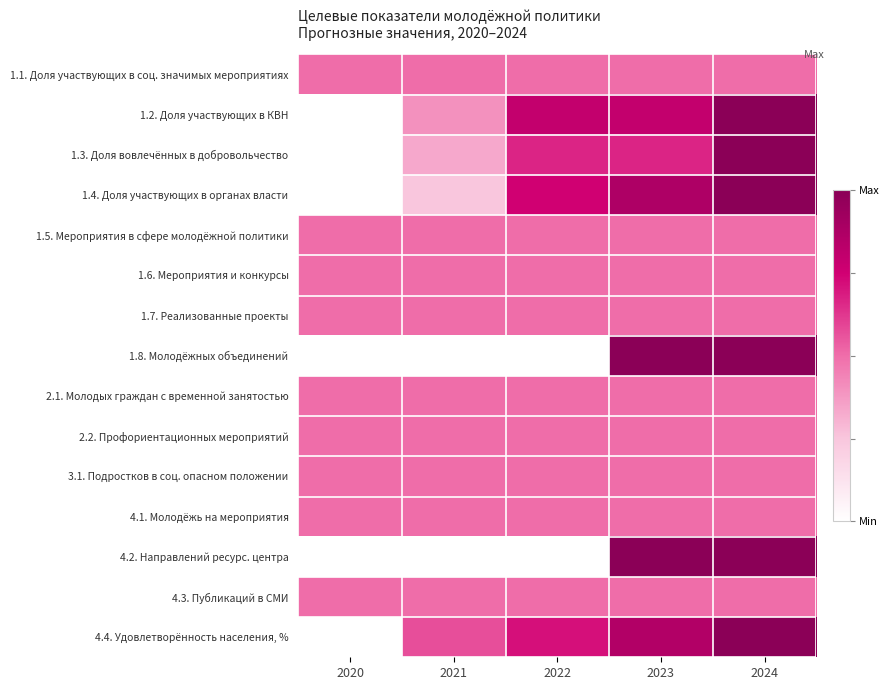

Reading left to right, extract all data points from this chart.

1.1. Доля участвующих в соц. значимых мероприятиях: 2020=0.5	2021=0.5	2022=0.5	2023=0.5	2024=0.5
1.2. Доля участвующих в КВН: 2020=0.0	2021=0.4	2022=0.8	2023=0.8	2024=1.0
1.3. Доля вовлечённых в добровольчество: 2020=0.0	2021=0.3	2022=0.7	2023=0.7	2024=1.0
1.4. Доля участвующих в органах власти: 2020=0.0	2021=0.2	2022=0.8	2023=0.9	2024=1.0
1.5. Мероприятия в сфере молодёжной политики: 2020=0.5	2021=0.5	2022=0.5	2023=0.5	2024=0.5
1.6. Мероприятия и конкурсы: 2020=0.5	2021=0.5	2022=0.5	2023=0.5	2024=0.5
1.7. Реализованные проекты: 2020=0.5	2021=0.5	2022=0.5	2023=0.5	2024=0.5
1.8. Молодёжных объединений: 2020=0.0	2021=0.0	2022=0.0	2023=1.0	2024=1.0
2.1. Молодых граждан с временной занятостью: 2020=0.5	2021=0.5	2022=0.5	2023=0.5	2024=0.5
2.2. Профориентационных мероприятий: 2020=0.5	2021=0.5	2022=0.5	2023=0.5	2024=0.5
3.1. Подростков в соц. опасном положении: 2020=0.5	2021=0.5	2022=0.5	2023=0.5	2024=0.5
4.1. Молодёжь на мероприятия: 2020=0.5	2021=0.5	2022=0.5	2023=0.5	2024=0.5
4.2. Направлений ресурс. центра: 2020=0.0	2021=0.0	2022=0.0	2023=1.0	2024=1.0
4.3. Публикаций в СМИ: 2020=0.5	2021=0.5	2022=0.5	2023=0.5	2024=0.5
4.4. Удовлетворённость населения, %: 2020=0.0	2021=0.6	2022=0.7	2023=0.9	2024=1.0